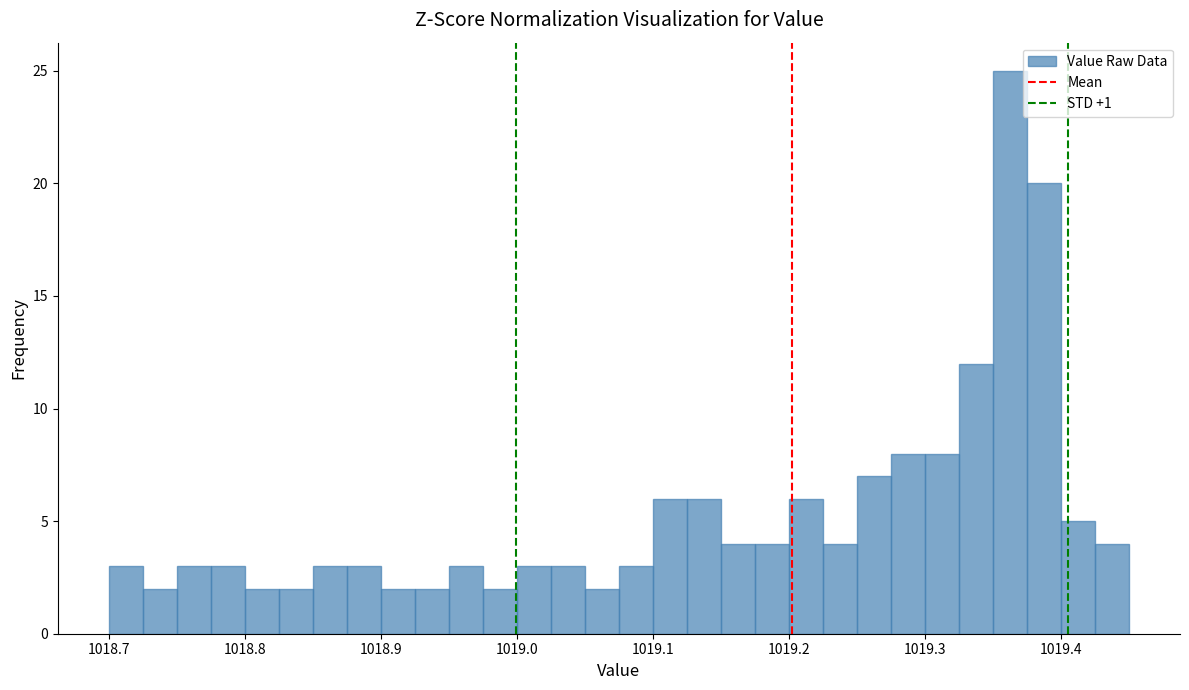

Read against the x-axis, roughly where is the centre of the tallest bar?

1019.36